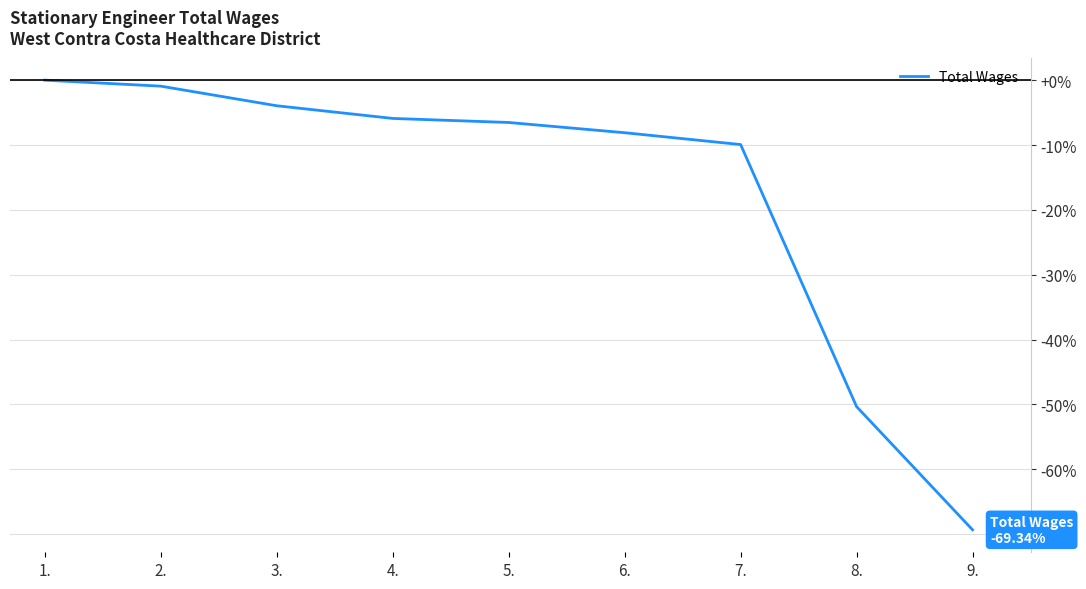

Read the value at 3..

-3.9